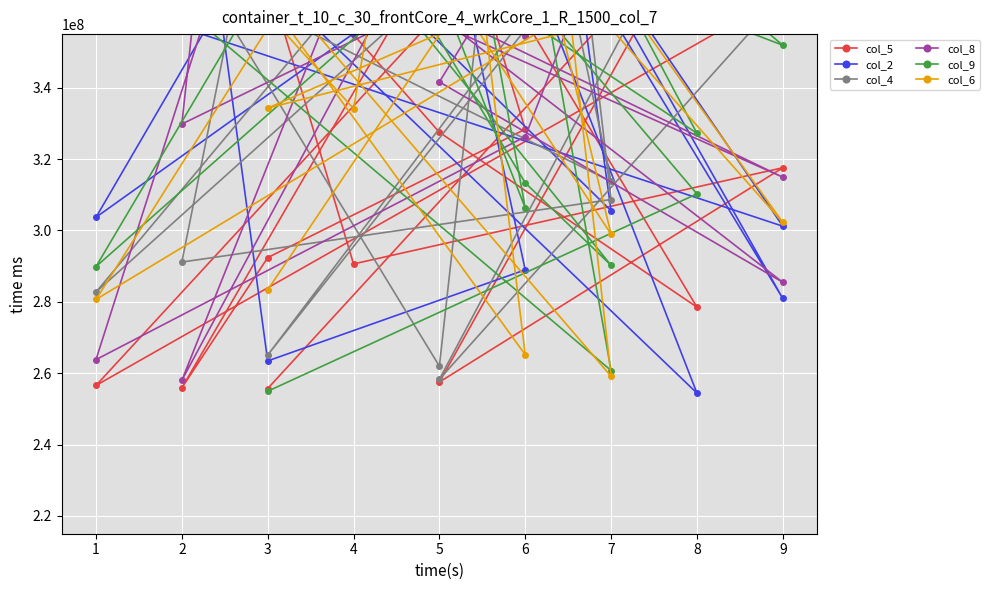

What are all the series names shown in the legend?

col_5, col_2, col_4, col_8, col_9, col_6